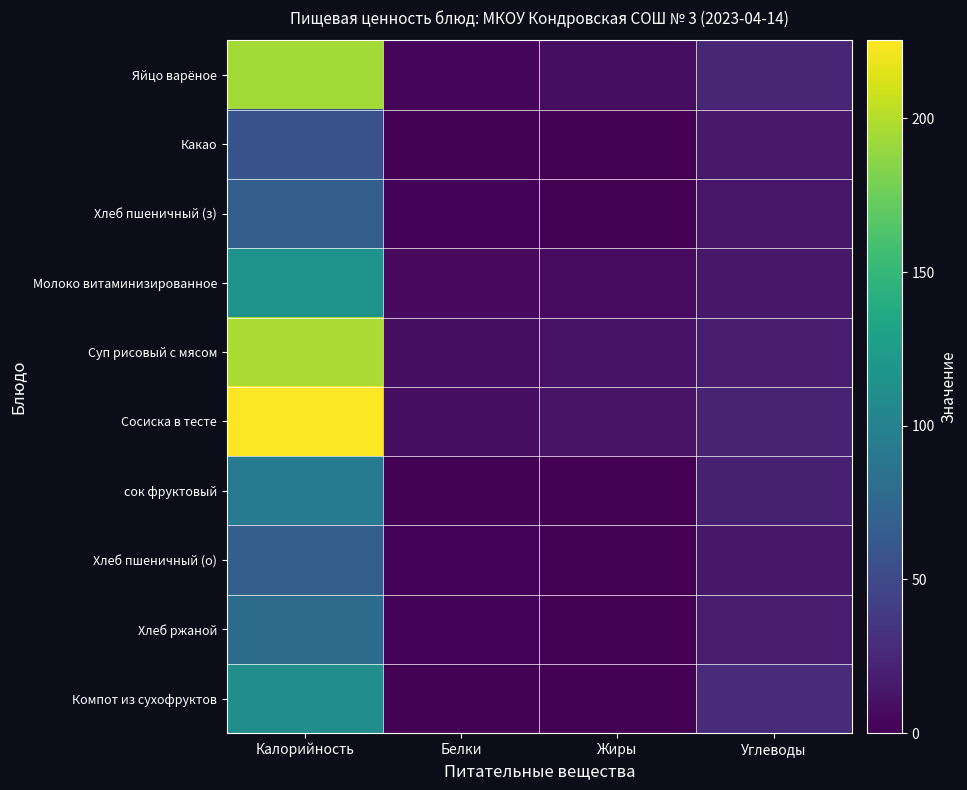

Which series changed the most between Жиры and Углеводы?

Компот из сухофруктов